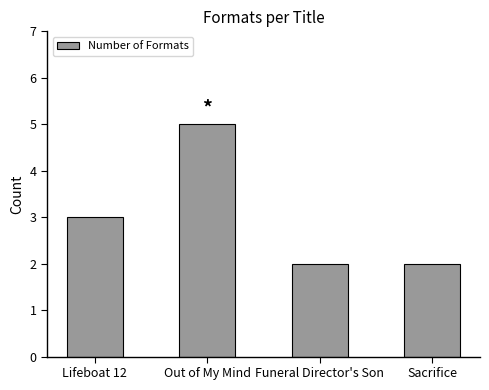

The chart shows a value of 5 at Out of My Mind. True or false?

True